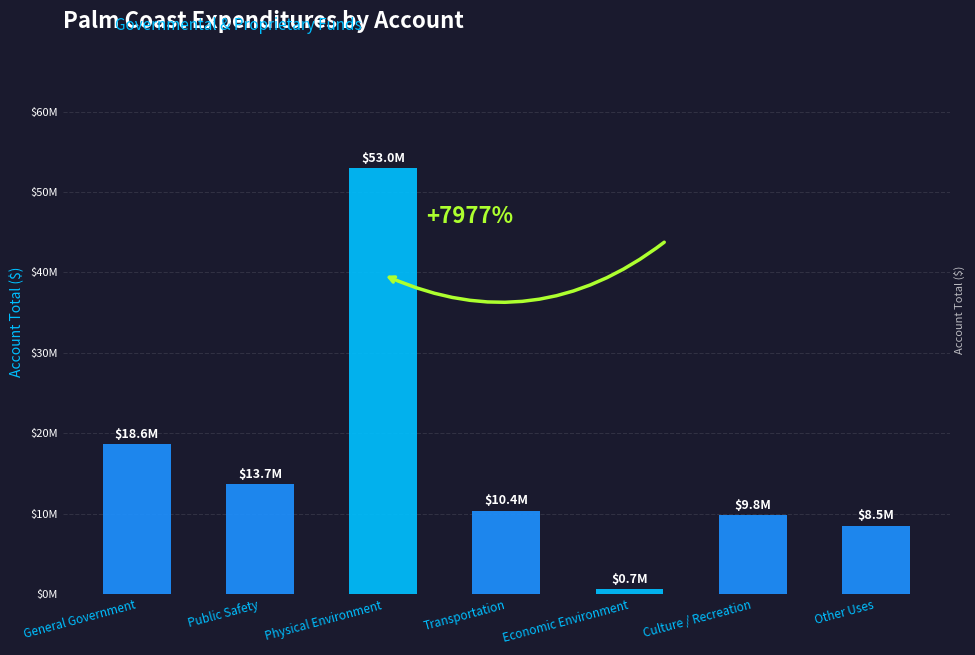

Where does the data first go above 10371376?

General Government